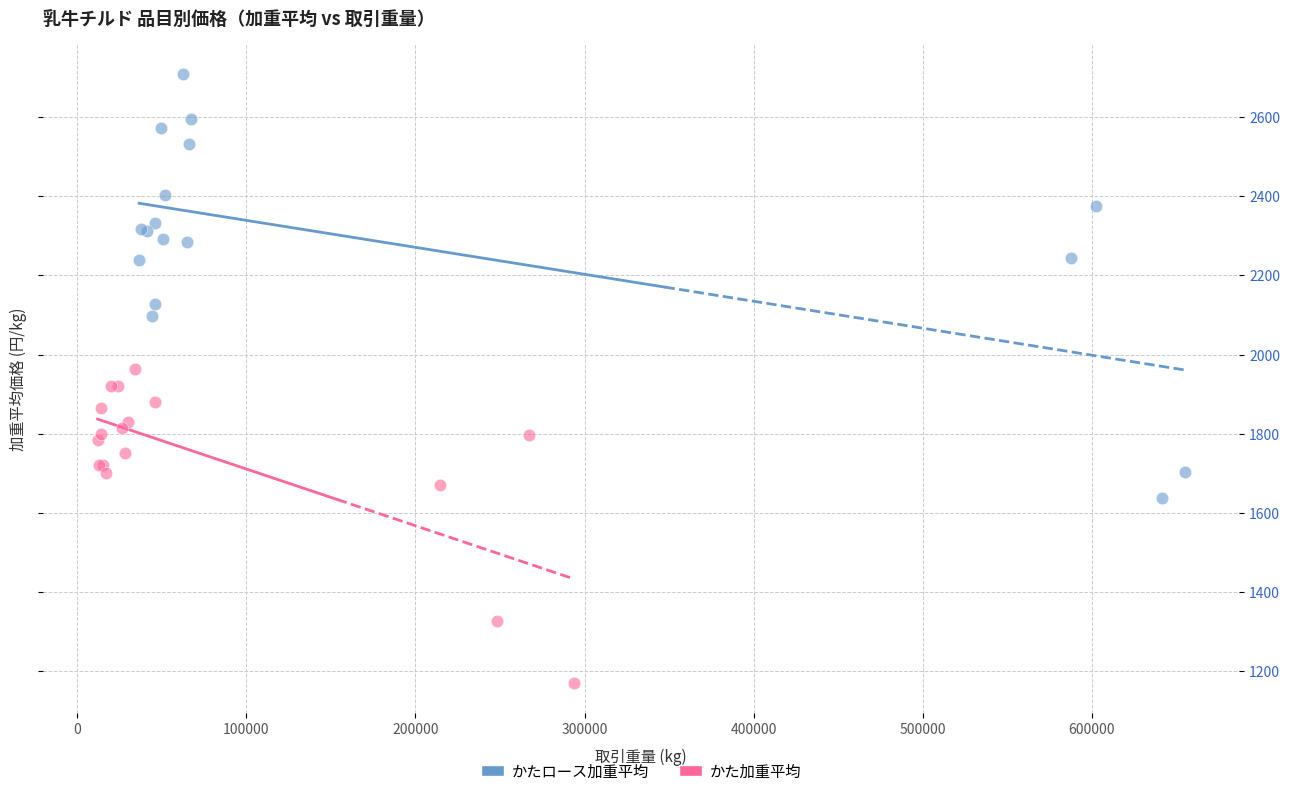

What are all the series names shown in the legend?

かたロース加重平均, かた加重平均